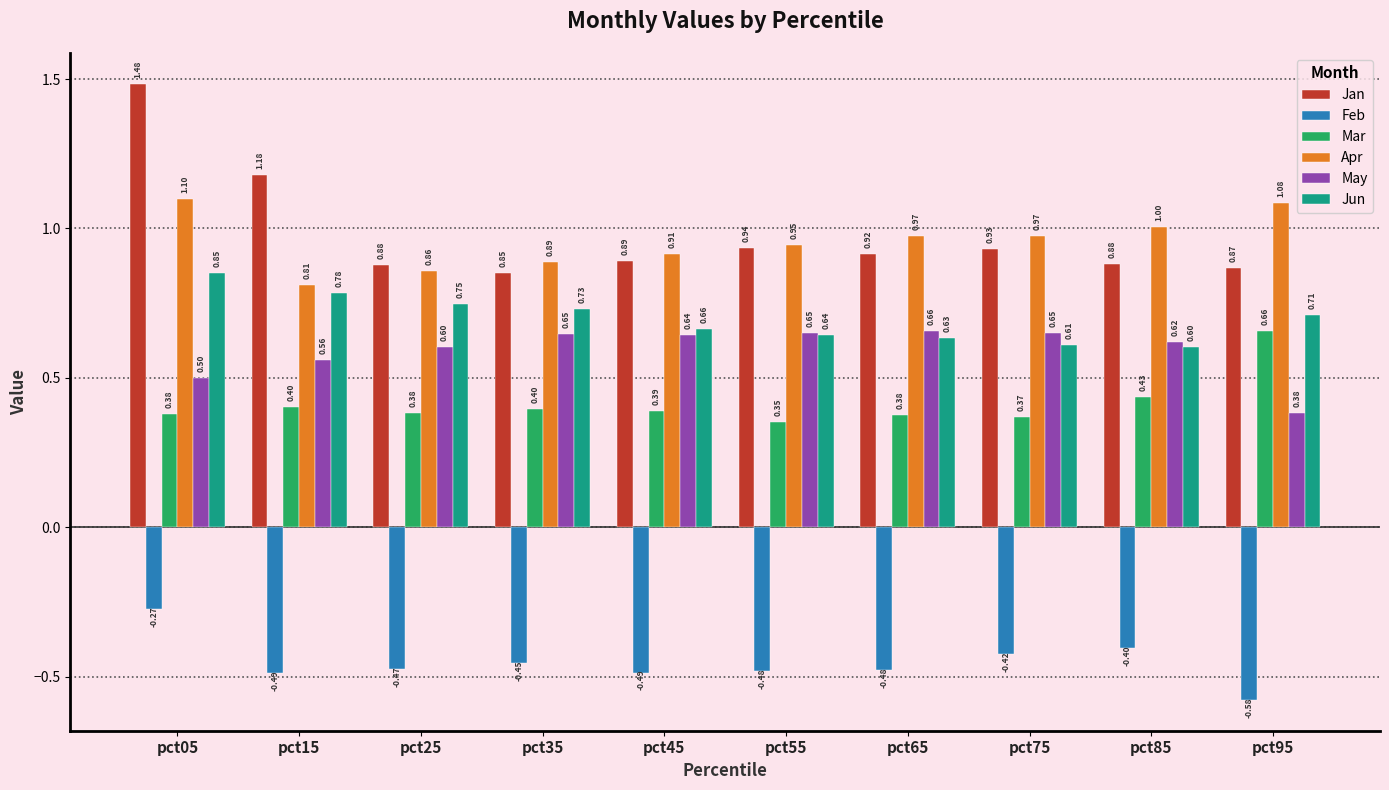

Where is Mar nearest to the value 0?

pct55